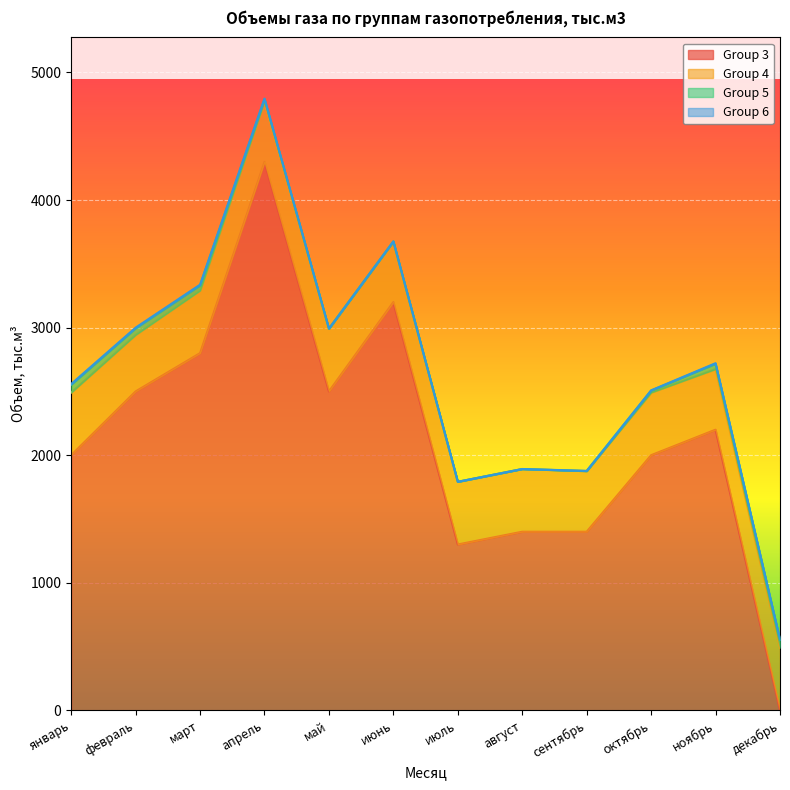

Does the chart display data point markers on the line(s)?

No